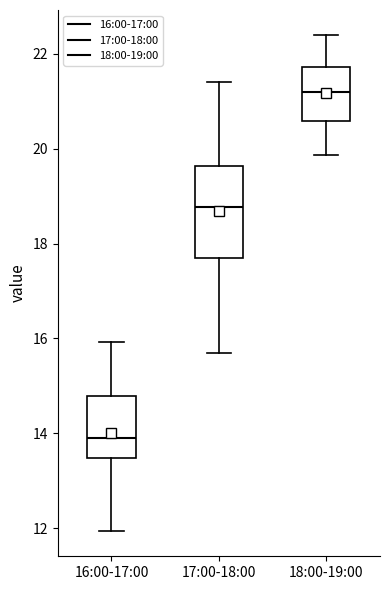

Comparing the boxes themselves (not the whiskers), which one is the tallest?

17:00-18:00